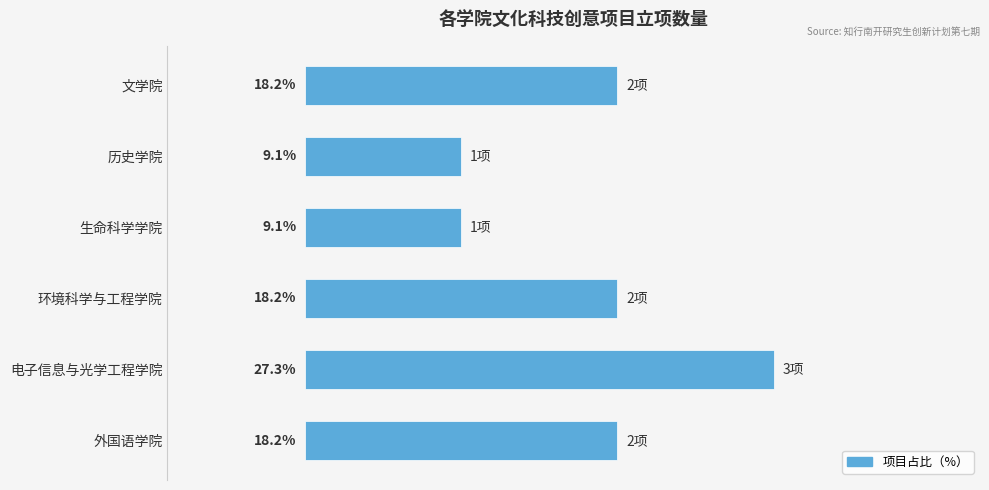

At which category does the chart reach its peak across all series?

电子信息与光学工程学院